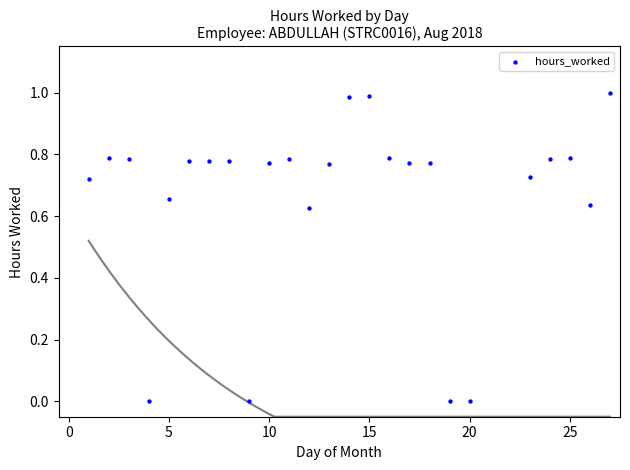

What is the range of X values (max minus min)?

26.0